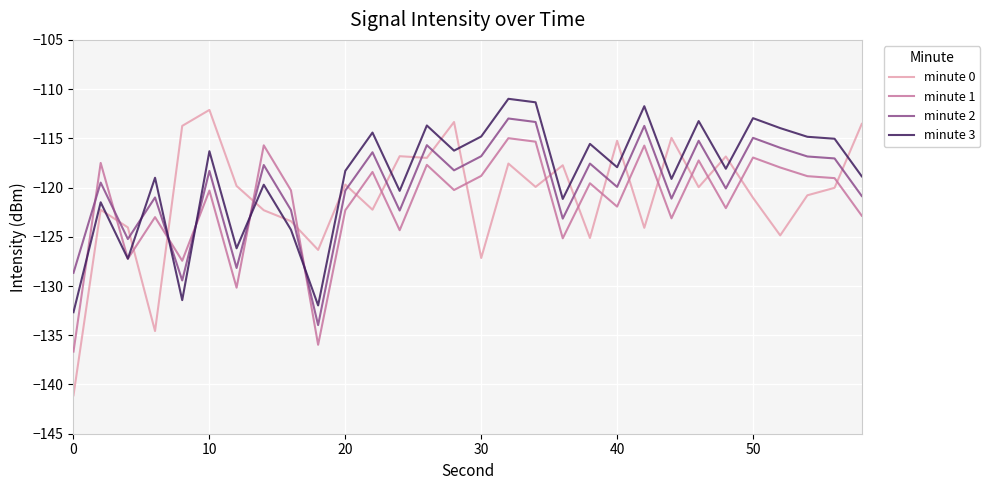

After their last crossing, which series has the higher values: minute 0 or minute 1?

minute 0